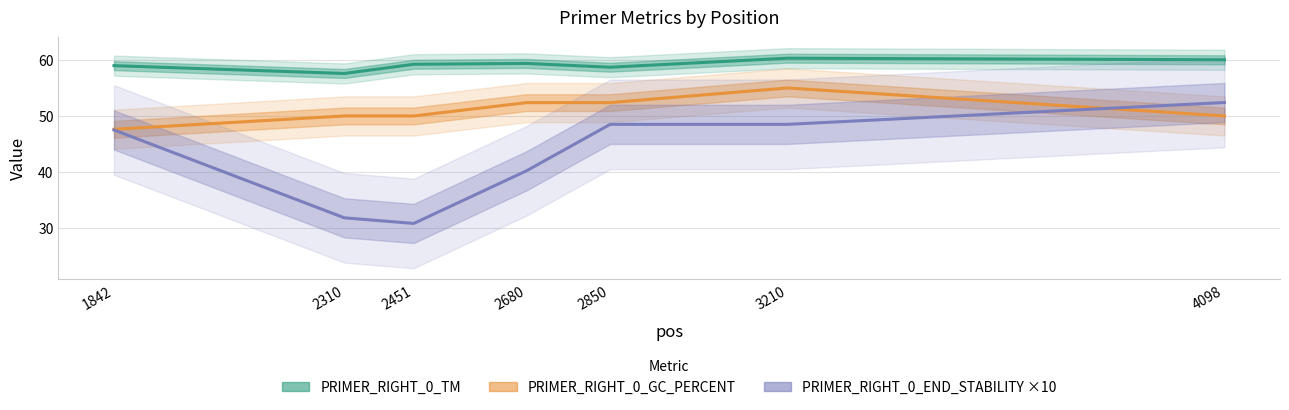

What is the lowest value of the PRIMER_RIGHT_0_TM series?

57.6